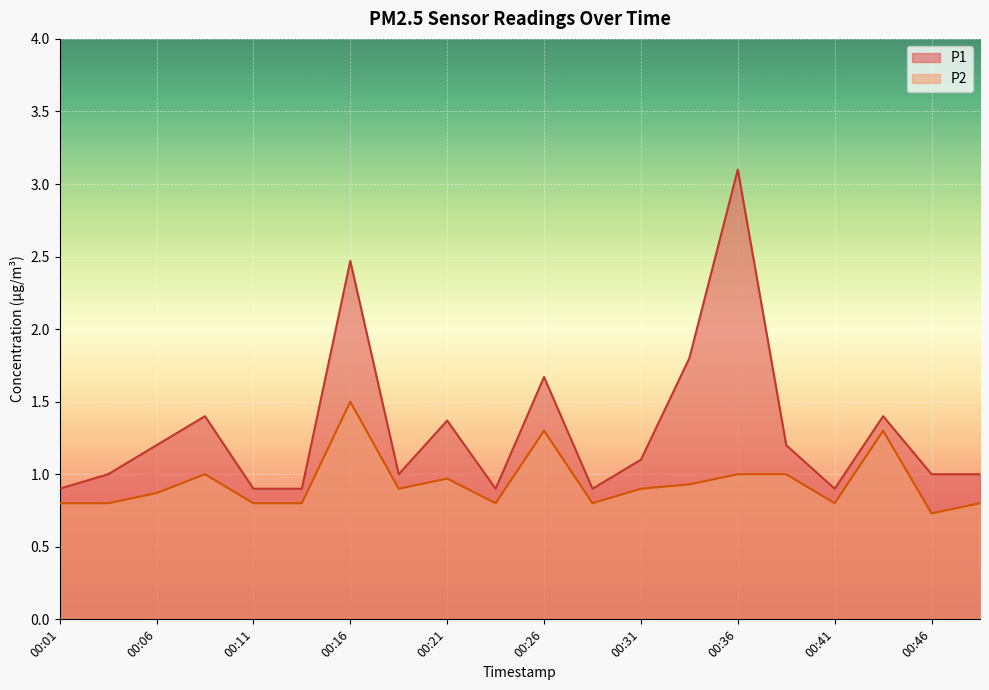

True or false: P1 has a value of 1.2 at 00:38.

True